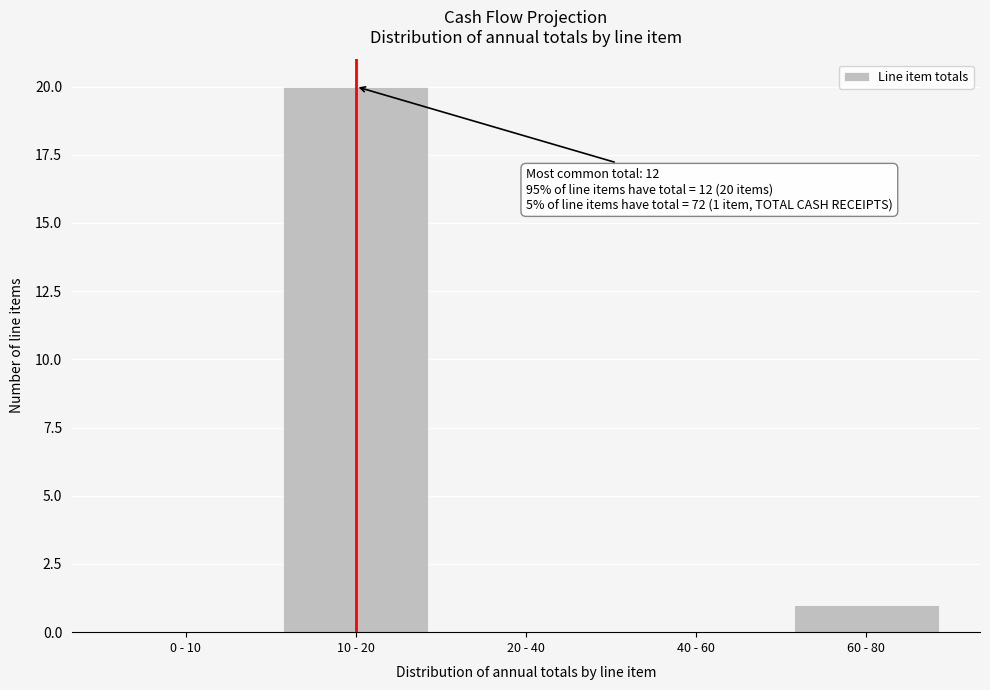

Reading right to left, list all the values displayed in this chart.

60 - 80=1	40 - 60=0	20 - 40=0	10 - 20=20	0 - 10=0